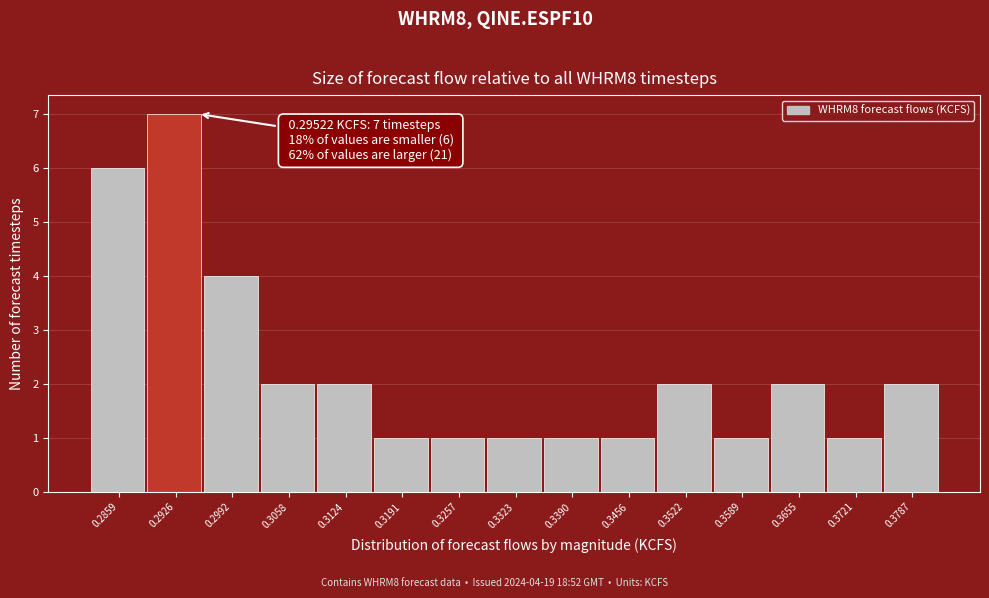

Which range on the x-axis has the tallest bar?

0.289 to 0.296